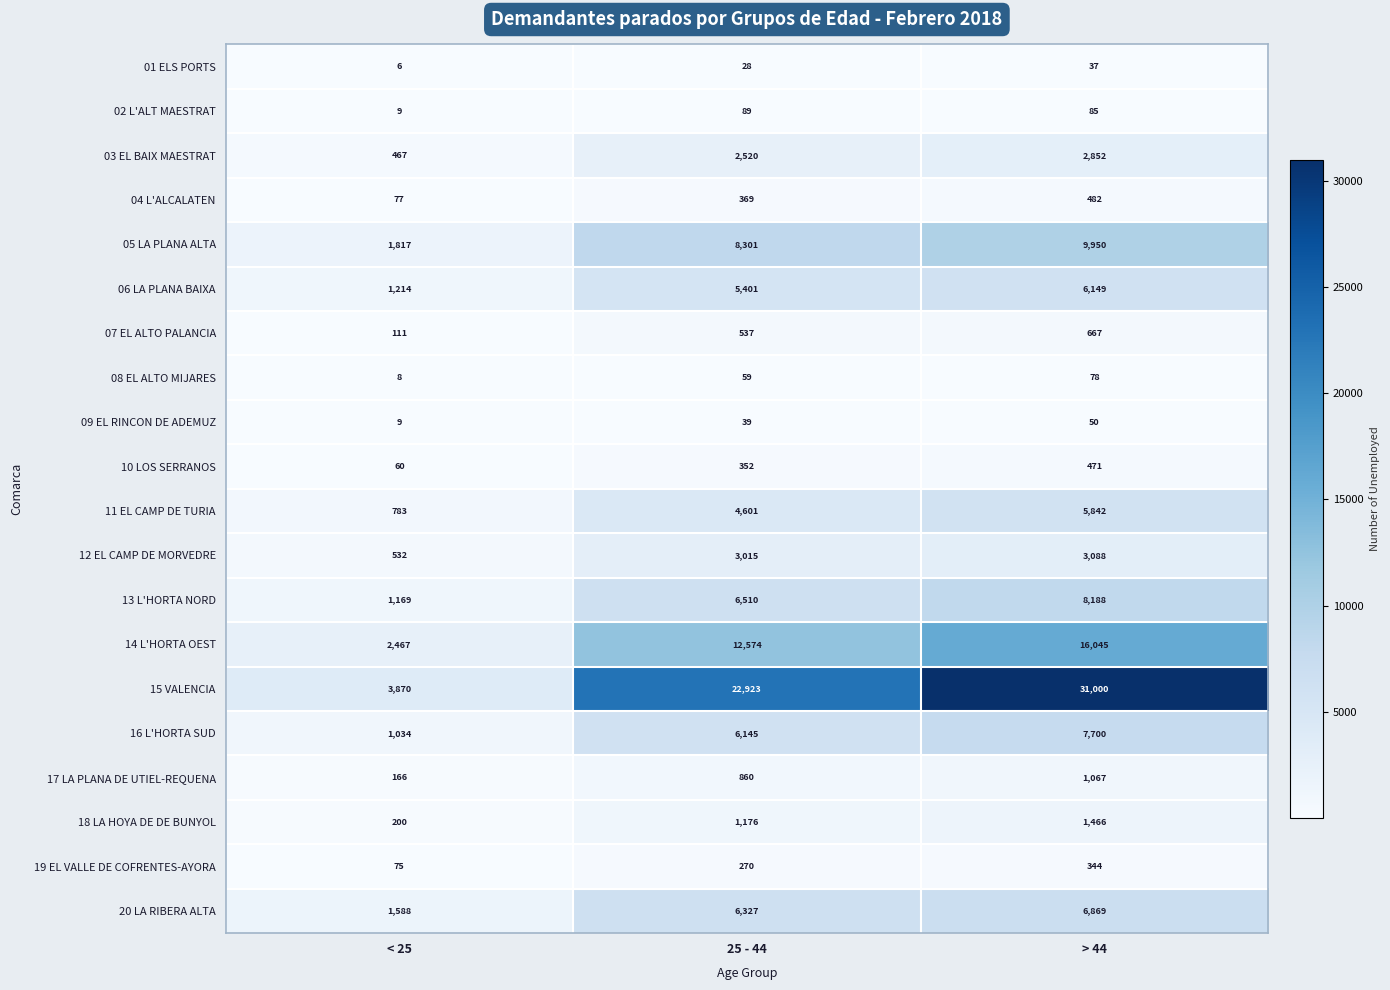

At 25 - 44, list the series in order from smallest to largest.

01 ELS PORTS, 09 EL RINCON DE ADEMUZ, 08 EL ALTO MIJARES, 02 L'ALT MAESTRAT, 19 EL VALLE DE COFRENTES-AYORA, 10 LOS SERRANOS, 04 L'ALCALATEN, 07 EL ALTO PALANCIA, 17 LA PLANA DE UTIEL-REQUENA, 18 LA HOYA DE DE BUNYOL, 03 EL BAIX MAESTRAT, 12 EL CAMP DE MORVEDRE, 11 EL CAMP DE TURIA, 06 LA PLANA BAIXA, 16 L'HORTA SUD, 20 LA RIBERA ALTA, 13 L'HORTA NORD, 05 LA PLANA ALTA, 14 L'HORTA OEST, 15 VALENCIA